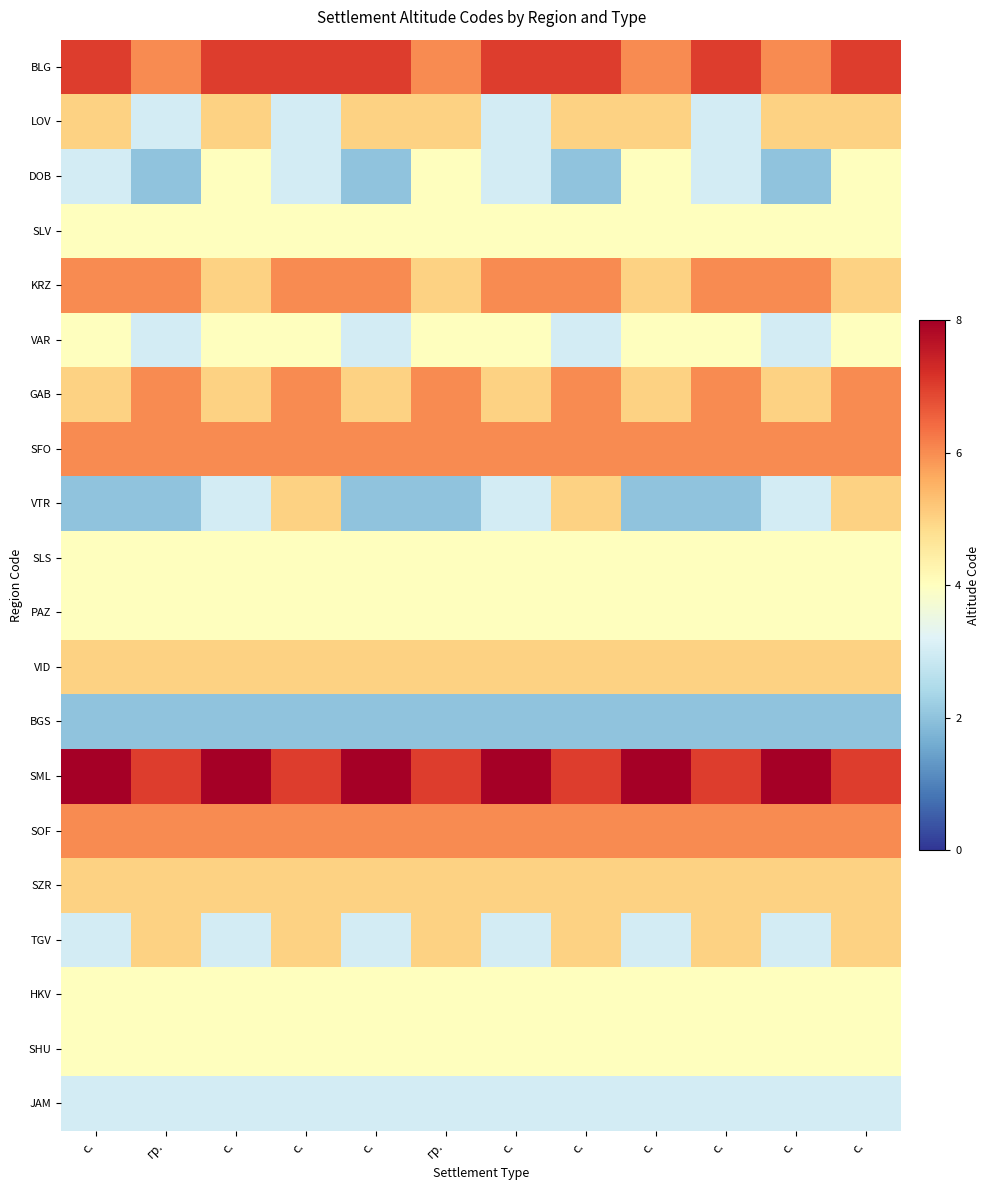

Between с. and с., which is larger?

с.